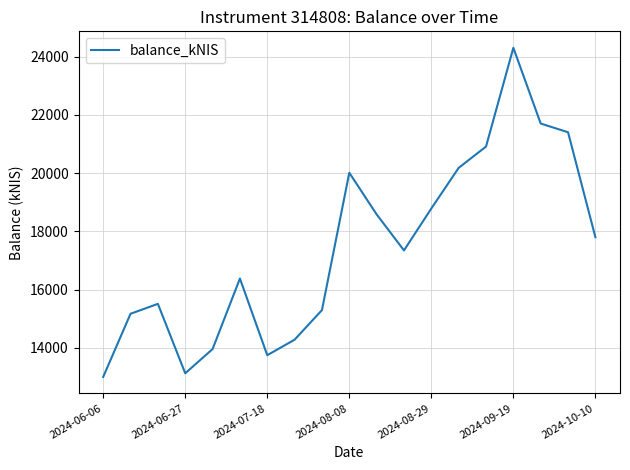

What is the difference between the maximum and minimum values?

11306.7